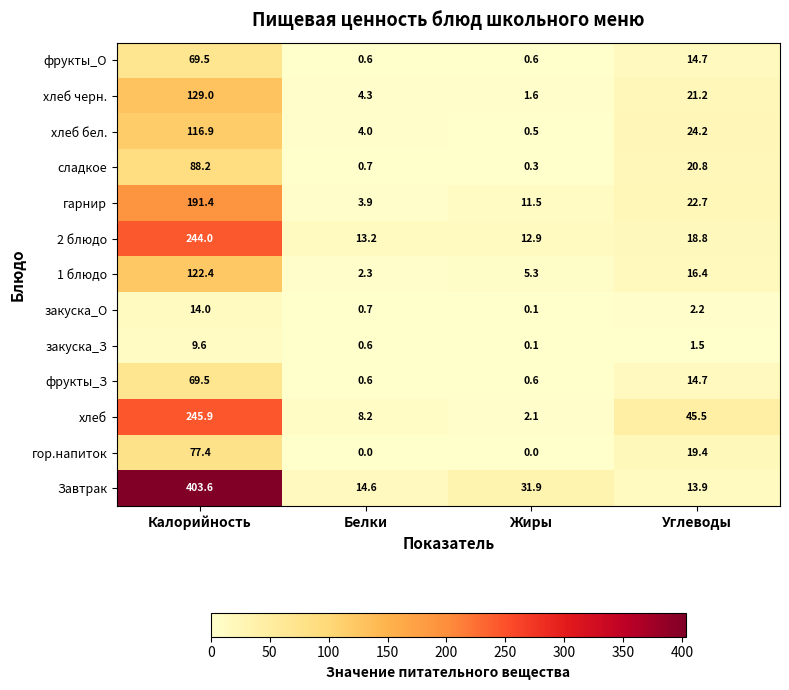

What is the difference between the highest and lowest values at Белки?

14.6